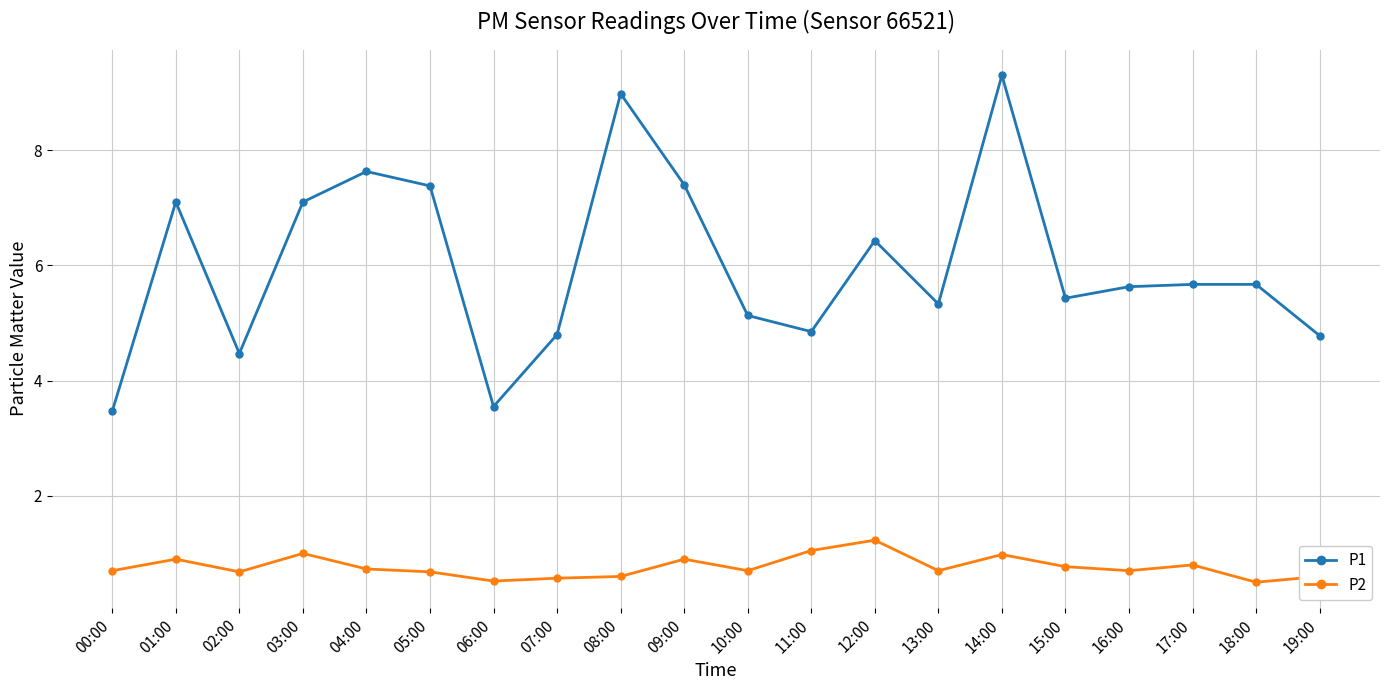

At which category does P2 reach its first local valley?

02:00